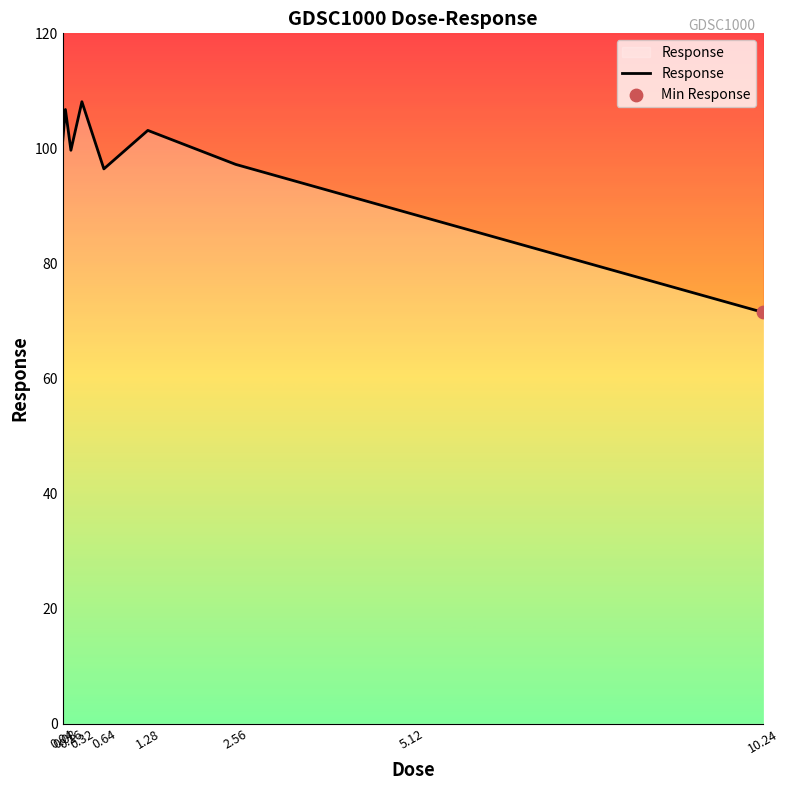

Approximately how many times larger is the value at 0.04 compared to 0.16?

1.0